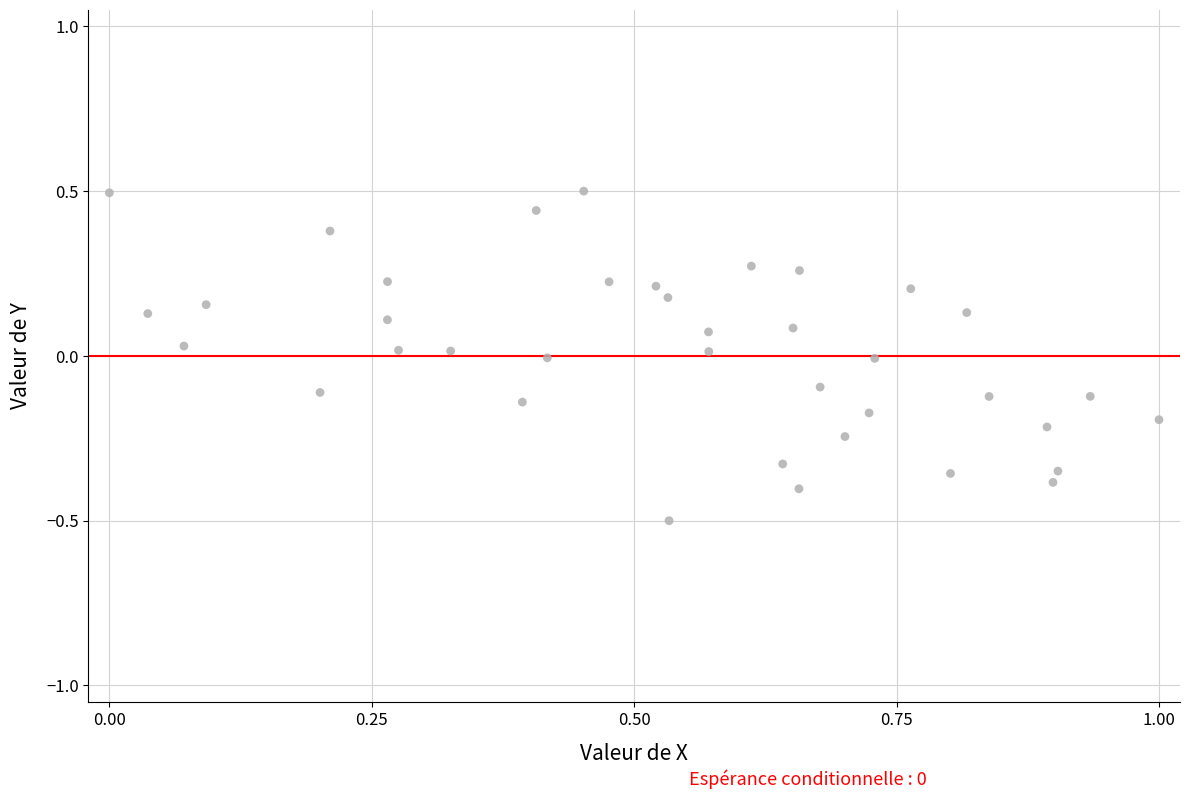

What is the range of Y values (max minus min)?

1.0